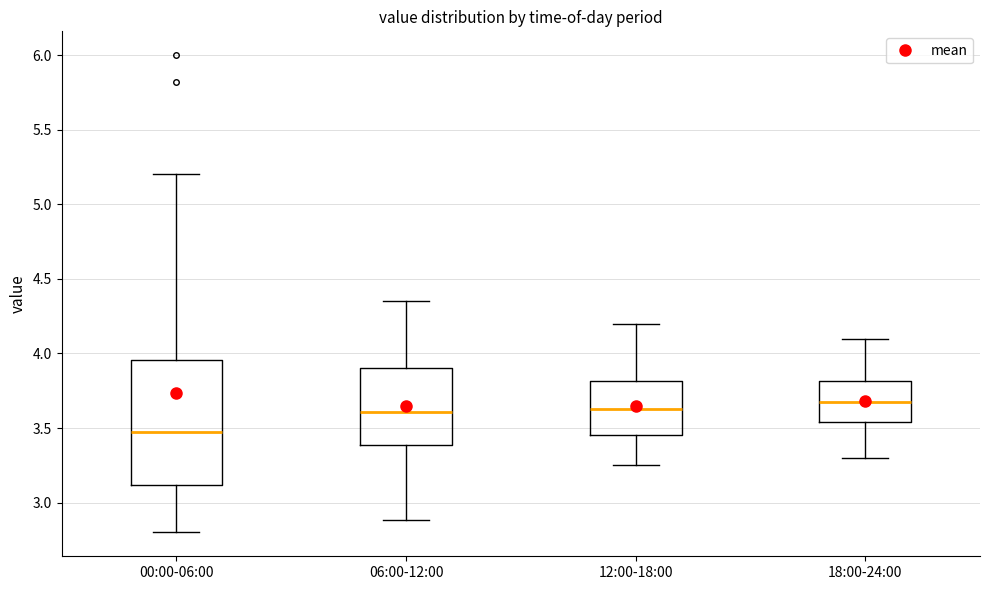

Reading left to right, transcribe this box plot: for each box, give where its median line is, the range the box spans, and where its two whiskers end, as read against the y-axis. The values are not printed on the chart, so give them approximately, as read against the axis.

00:00-06:00: median 3.45, box 3.10 to 3.95, whiskers 2.80 to 5.20
06:00-12:00: median 3.60, box 3.40 to 3.90, whiskers 2.90 to 4.35
12:00-18:00: median 3.65, box 3.45 to 3.80, whiskers 3.25 to 4.20
18:00-24:00: median 3.70, box 3.55 to 3.80, whiskers 3.30 to 4.10